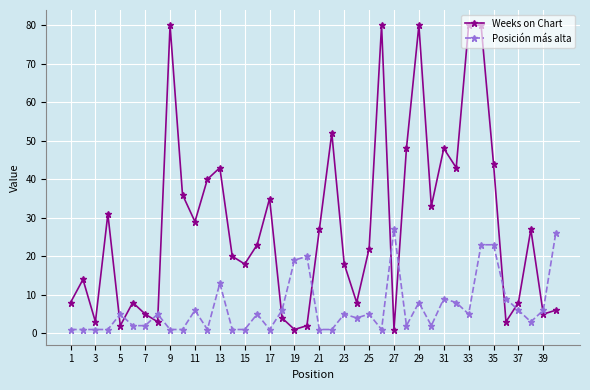

Reading right to left, transcribe all the data shown in this chart.

Weeks on Chart: 6	5	27	8	3	44	80	80	43	48	33	80	48	1	80	22	8	18	52	27	2	1	4	35	23	18	20	43	40	29	36	80	3	5	8	2	31	3	14	8
Posición más alta: 26	6	3	6	9	23	23	5	8	9	2	8	2	27	1	5	4	5	1	1	20	19	6	1	5	1	1	13	1	6	1	1	5	2	2	5	1	1	1	1